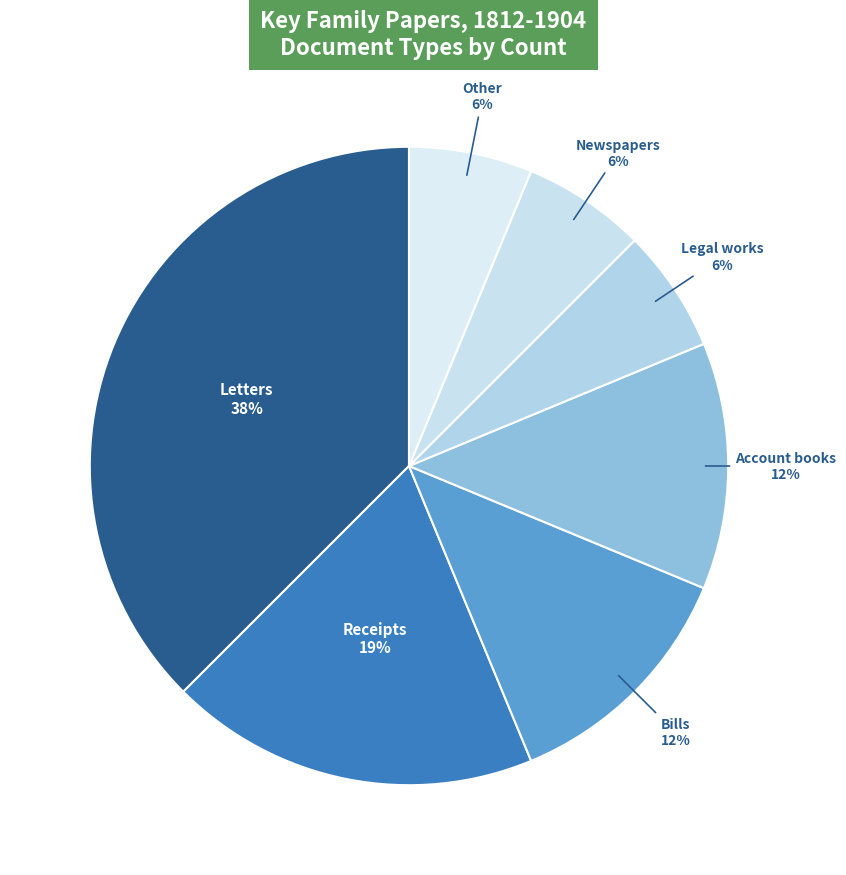

How many segments does this pie chart have?

7